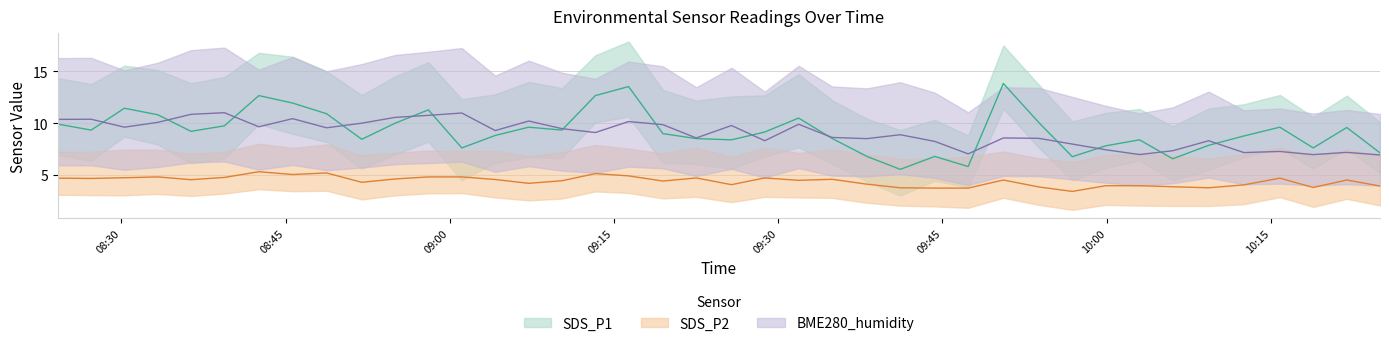

List the labels in order of SDS_P2 value, smallest first.

2023/09/09 09:56:52, 2023/09/09 09:44:18, 2023/09/09 09:47:21, 2023/09/09 09:41:09, 2023/09/09 10:09:19, 2023/09/09 10:18:52, 2023/09/09 09:53:48, 2023/09/09 10:06:02, 2023/09/09 10:24:58, 2023/09/09 09:59:55, 2023/09/09 10:03:00, 2023/09/09 10:12:32, 2023/09/09 09:25:44, 2023/09/09 09:38:06, 2023/09/09 09:07:13, 2023/09/09 08:51:58, 2023/09/09 09:19:28, 2023/09/09 09:10:15, 2023/09/09 09:31:52, 2023/09/09 09:50:34, 2023/09/09 10:21:56, 2023/09/09 08:36:22, 2023/09/09 09:04:09, 2023/09/09 09:34:55, 2023/09/09 08:55:00, 2023/09/09 08:27:15, 2023/09/09 08:24:12, 2023/09/09 10:15:49, 2023/09/09 09:22:31, 2023/09/09 09:28:46, 2023/09/09 08:30:17, 2023/09/09 08:39:25, 2023/09/09 08:33:20, 2023/09/09 08:58:03, 2023/09/09 09:01:06, 2023/09/09 09:16:20, 2023/09/09 08:45:39, 2023/09/09 09:13:18, 2023/09/09 08:48:45, 2023/09/09 08:42:34